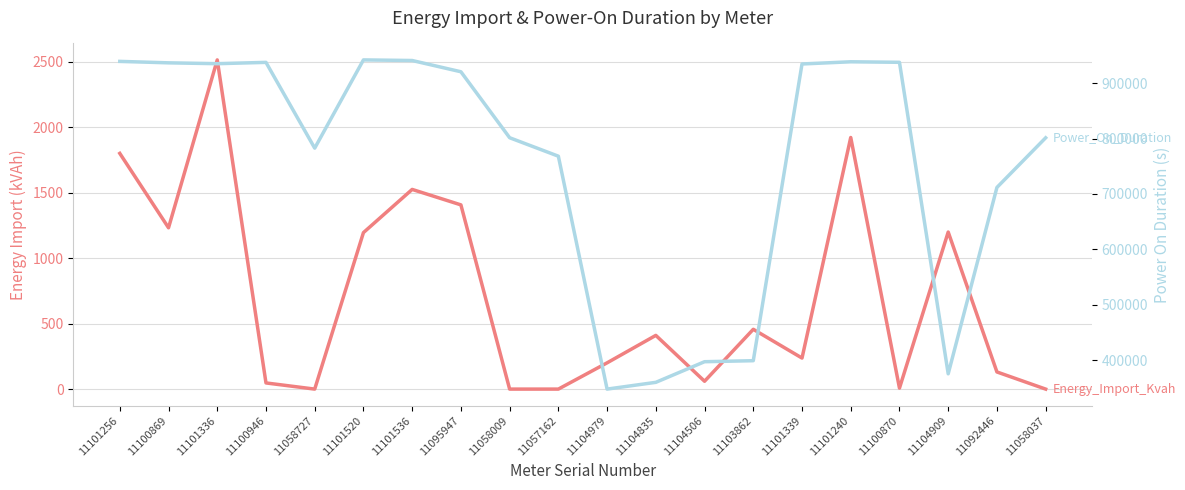

How many lines are shown in the chart?

2